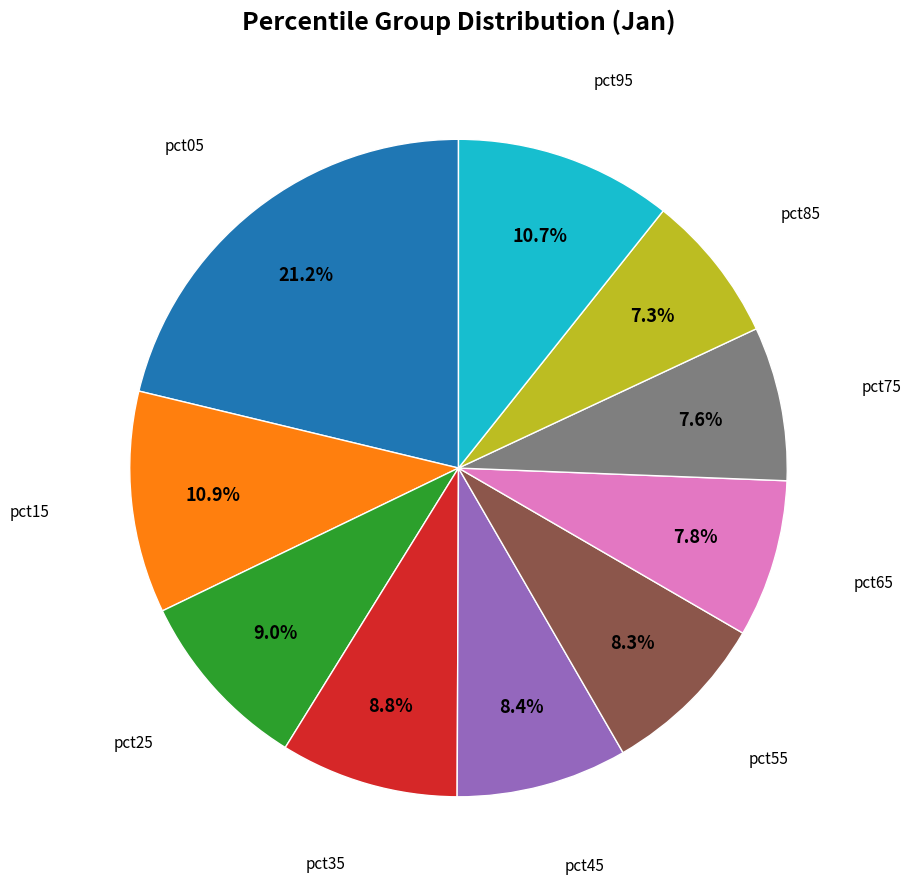

Does any single category account for the majority?

No